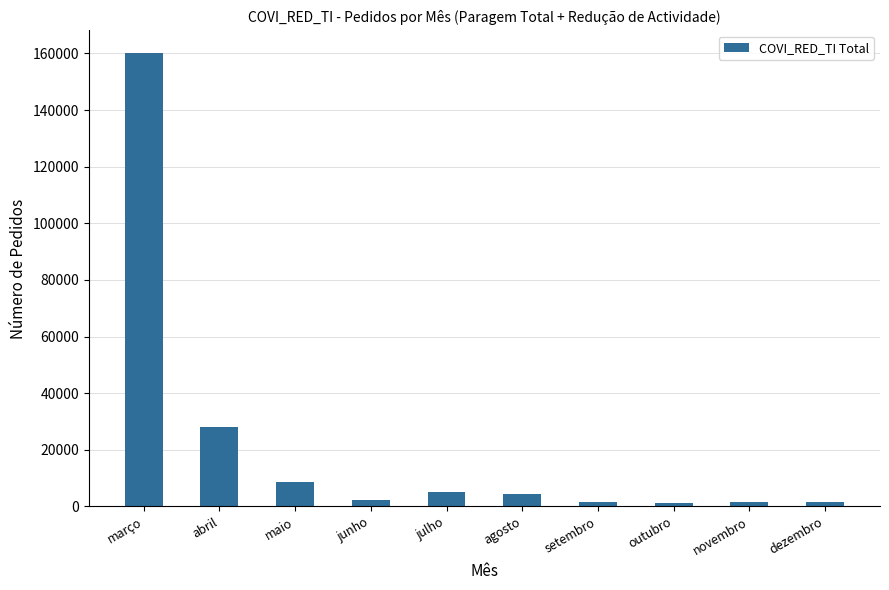

The value at agosto is 4421. True or false?

True